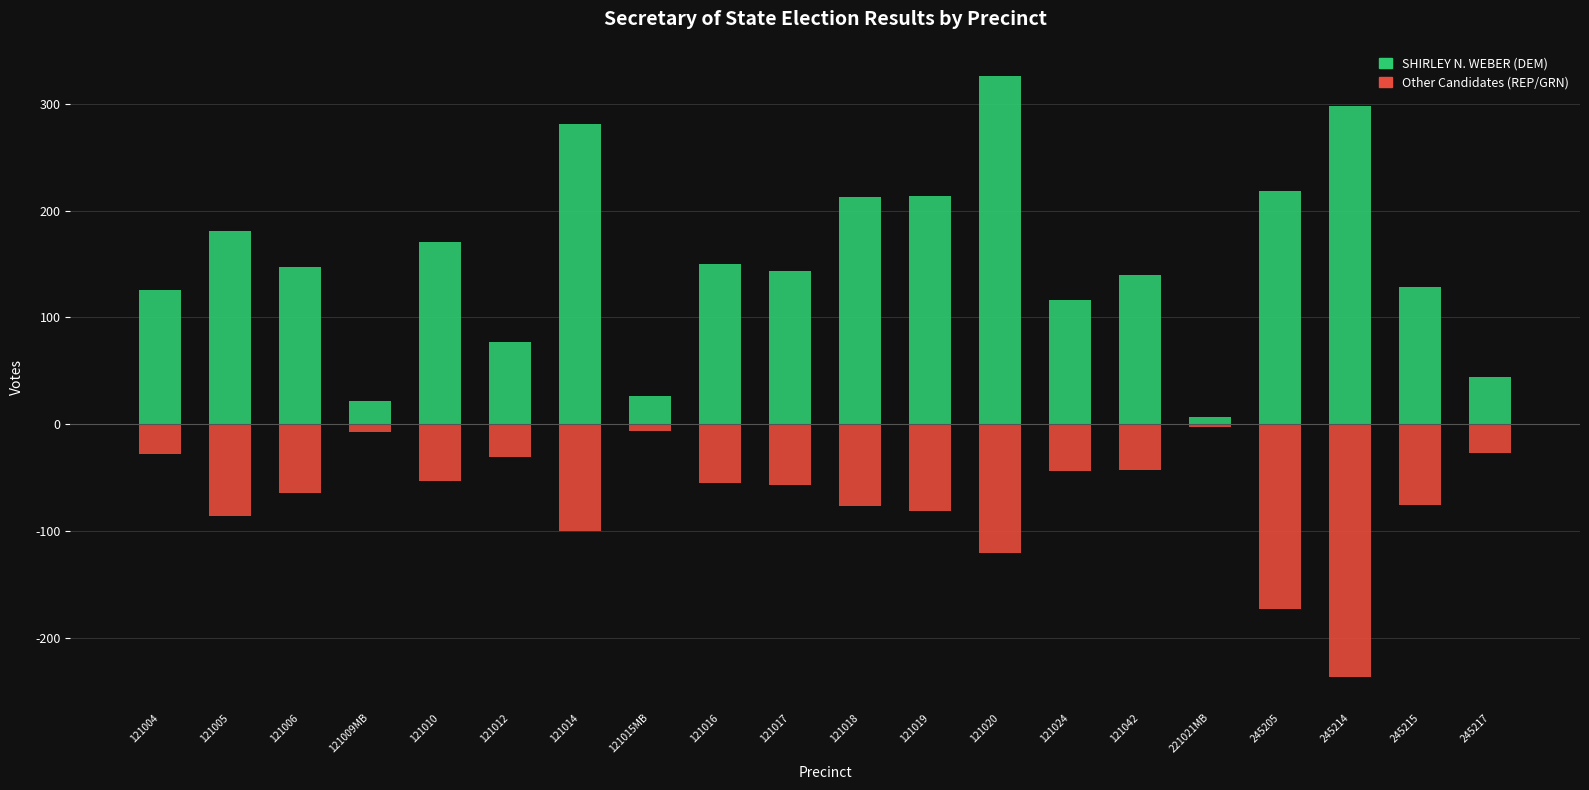

What is the average value of the Other Candidates (REP/GRN) series?

-68